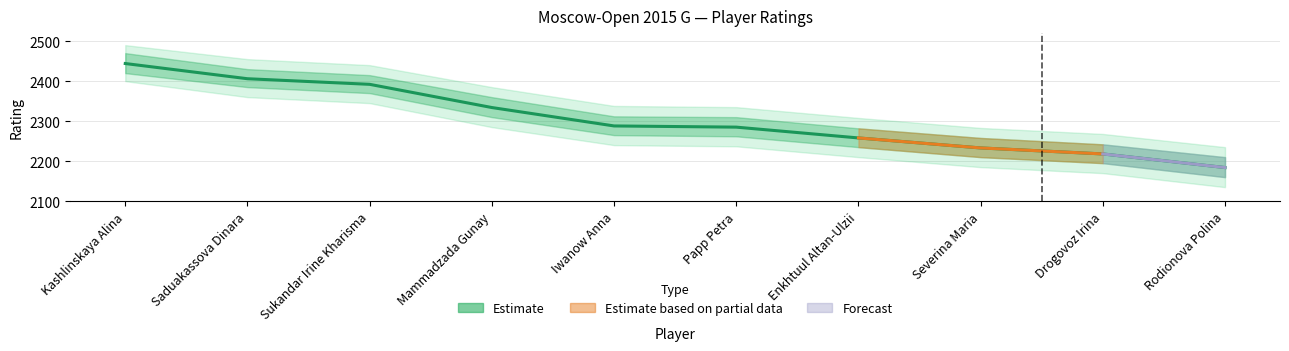

The value at Mammadzada Gunay is 3801. True or false?

False